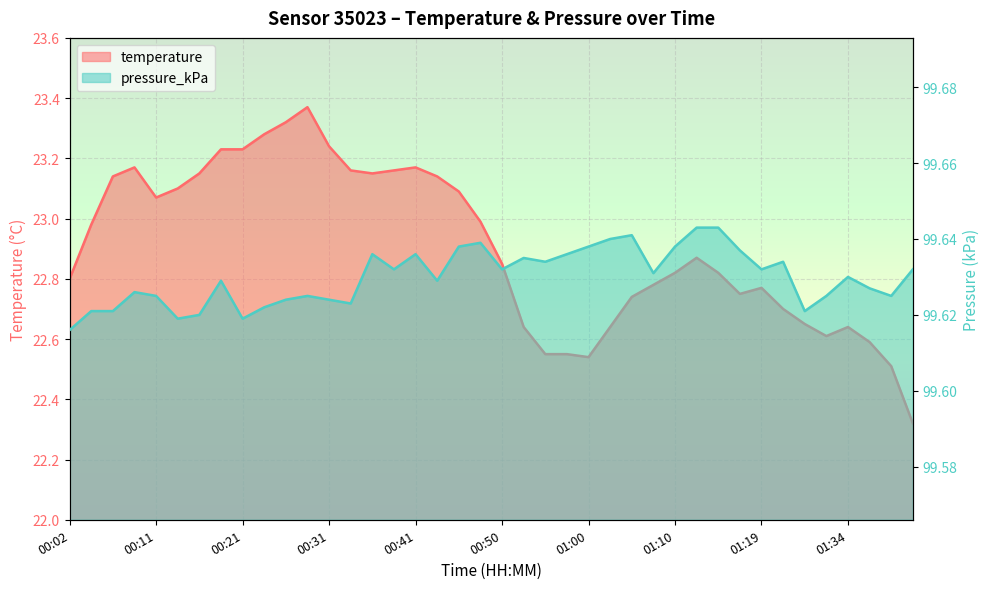

True or false: temperature and pressure_kPa cross at least once.

False